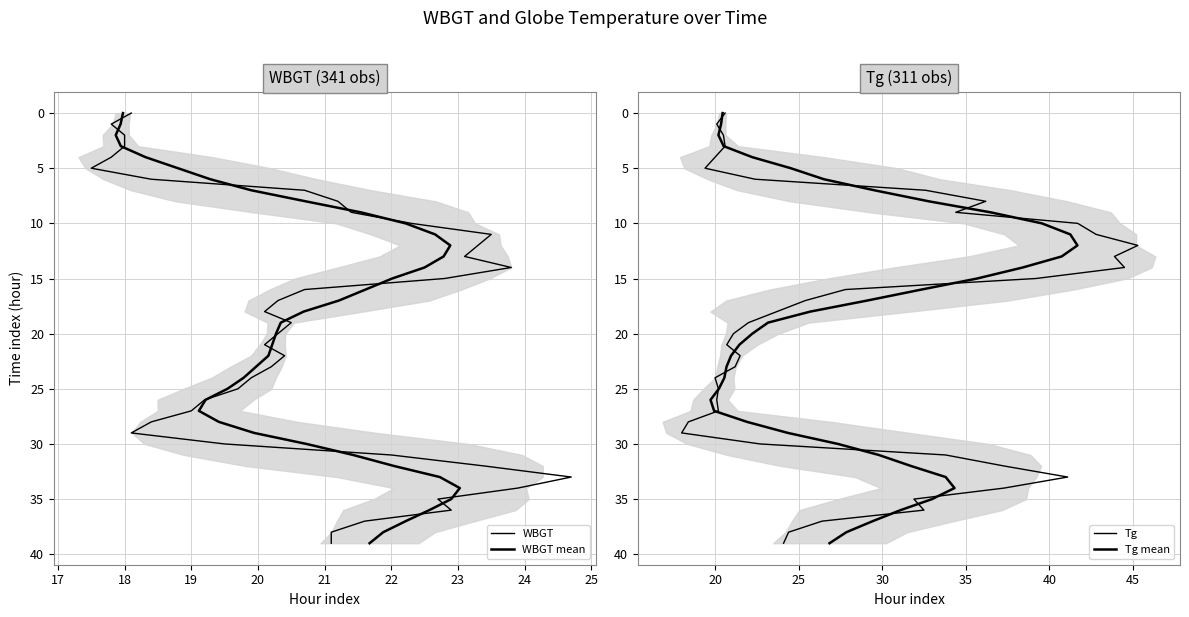

What is the difference between the second highest and second lowest values in the WBGT mean series?

37